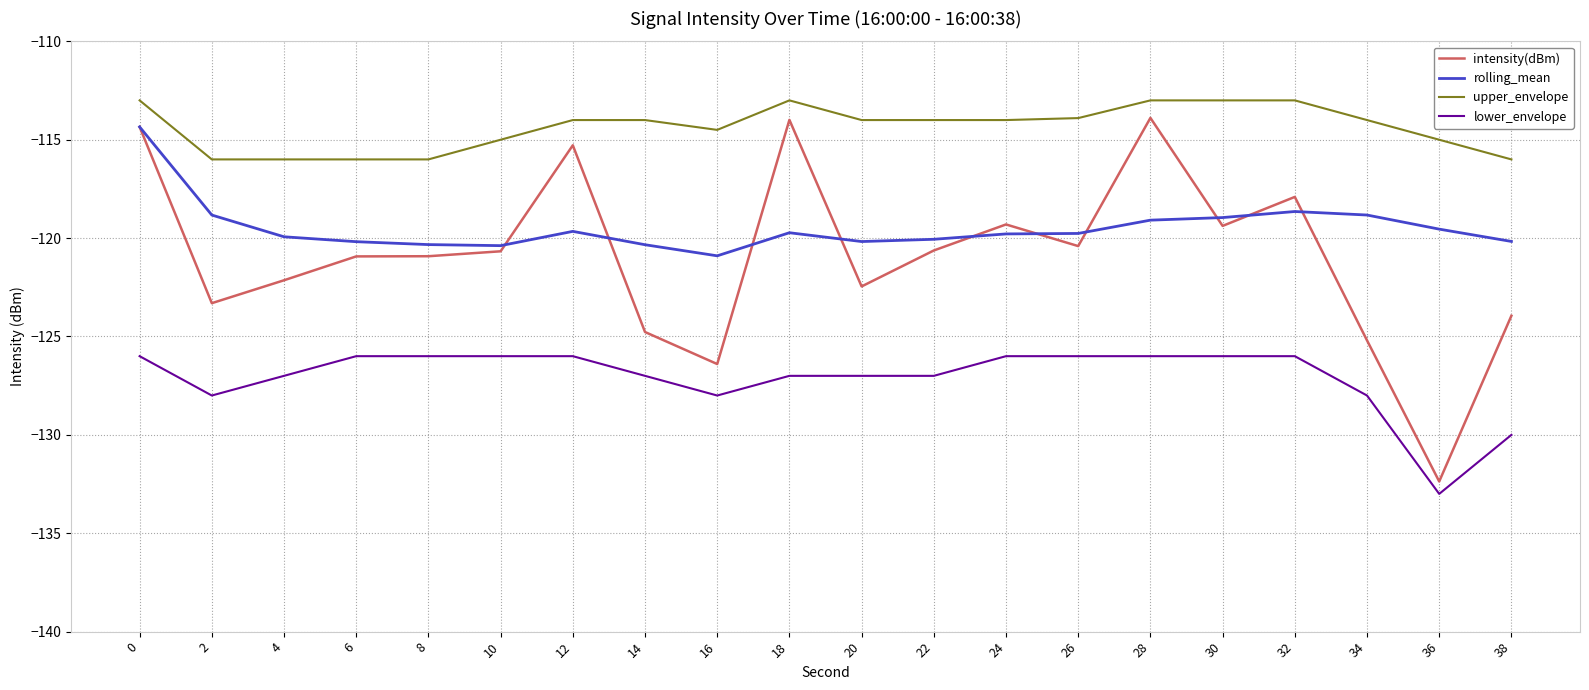

True or false: lower_envelope and intensity(dBm) intersect in this chart.

False